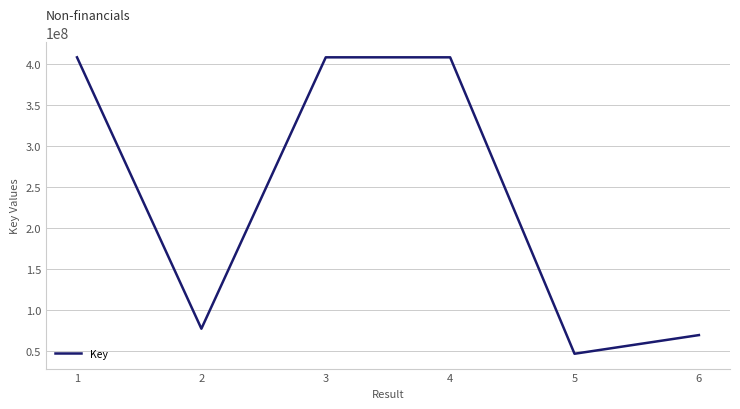

What is the sum of all values?

1418715238